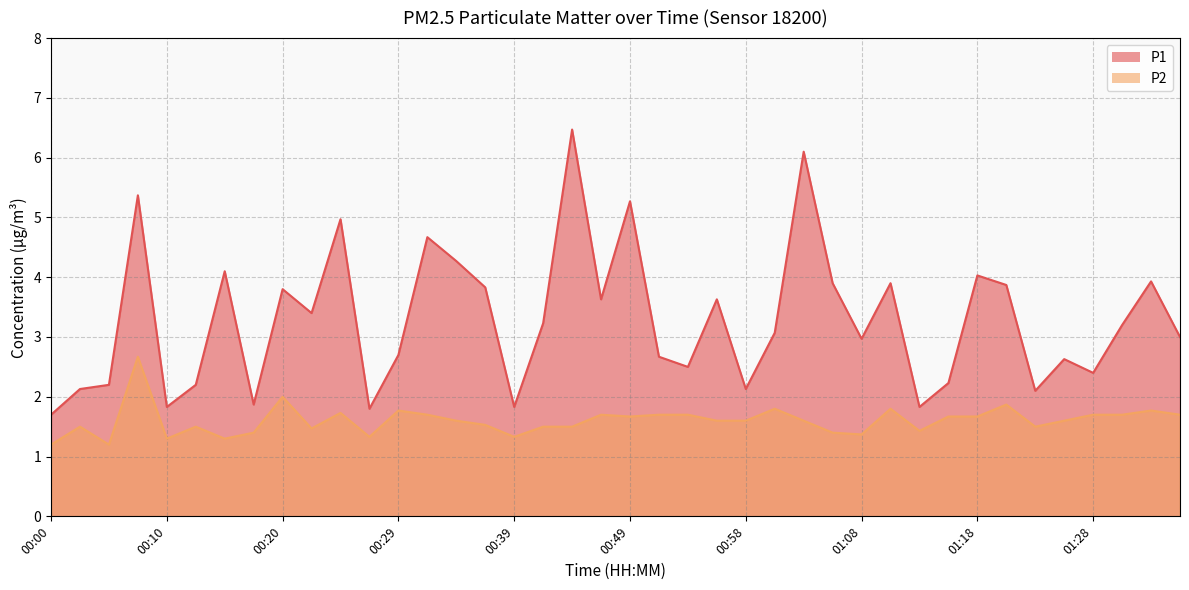

What is the label of the 36th point from the left?

01:25